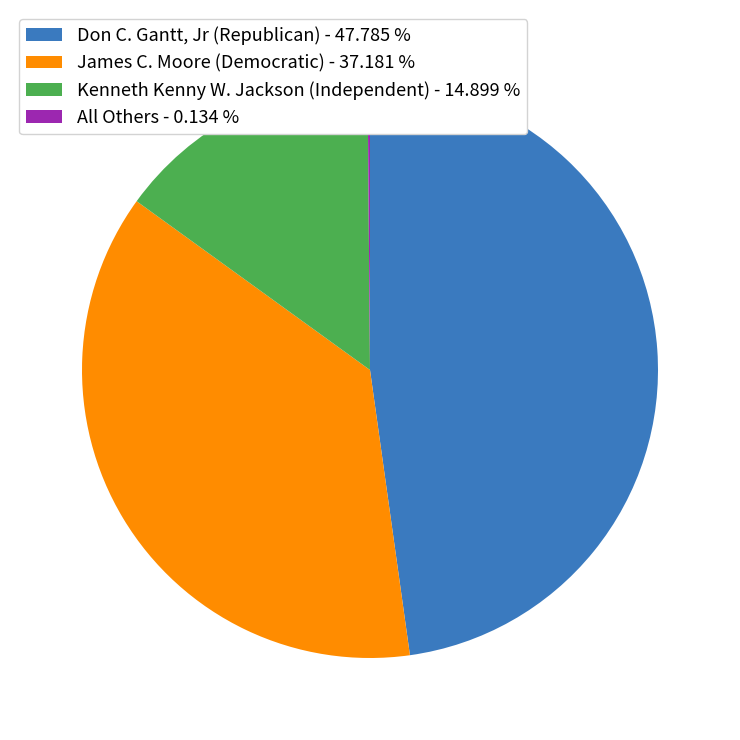

Is there any slice that represents more than half of the pie?

No